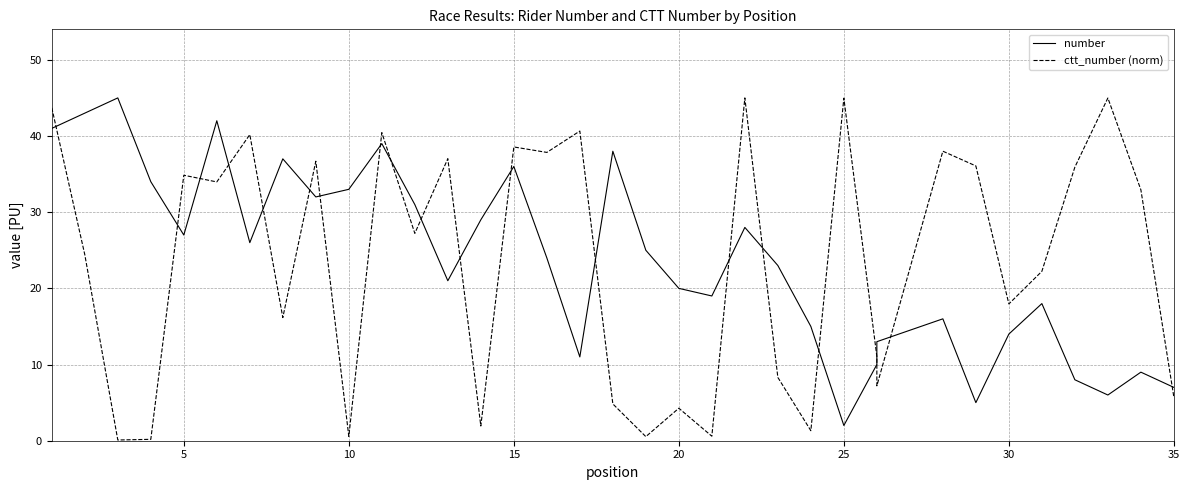

How many times do ctt_number (norm) and number cross each other?

19